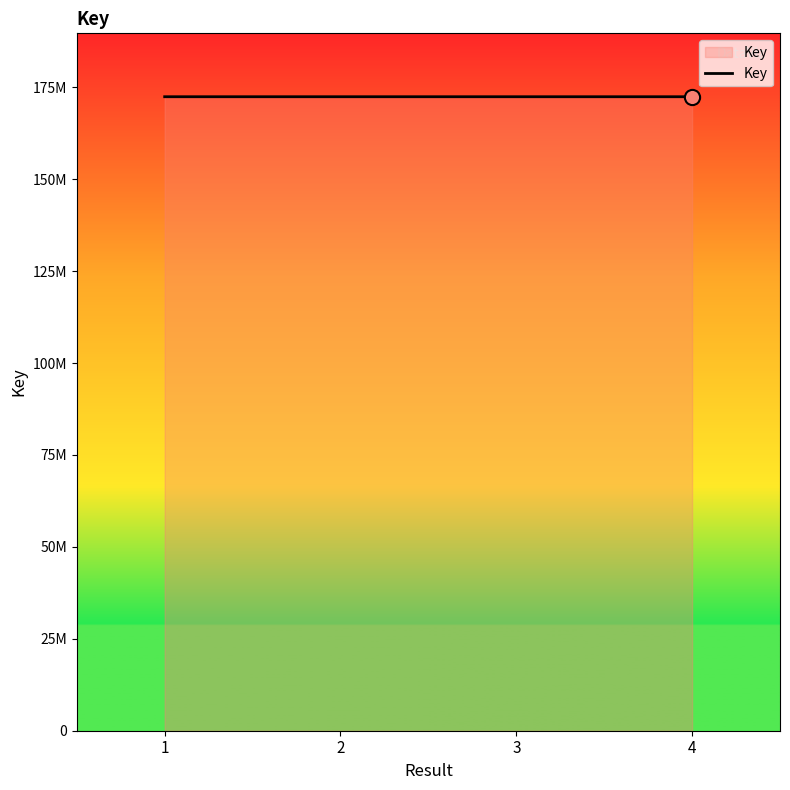

What is the change in value from 1 to 3?

-631